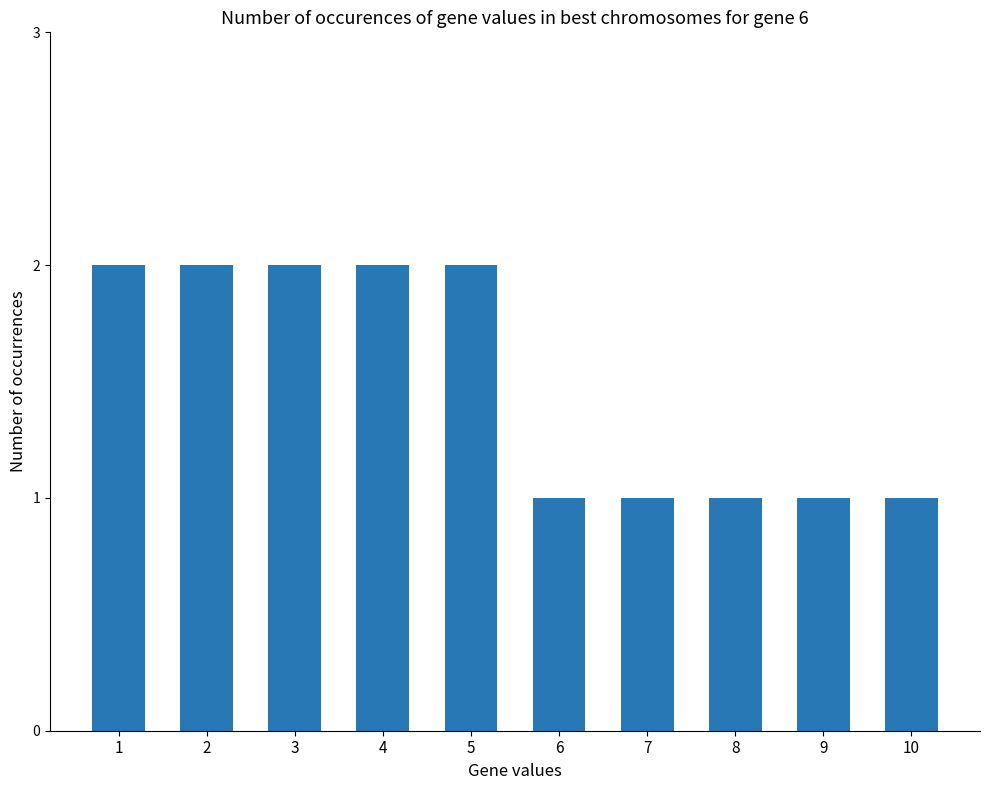

What is the value of the 1st bar from the left?

2